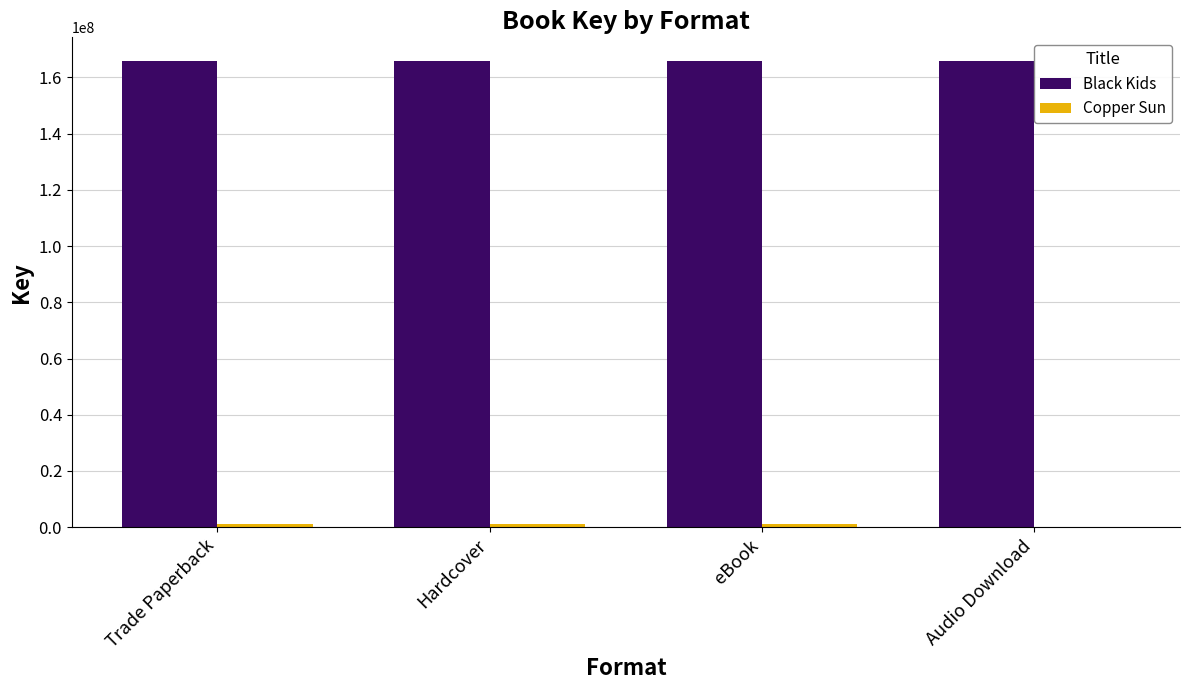

What is the greatest value displayed?

165949747